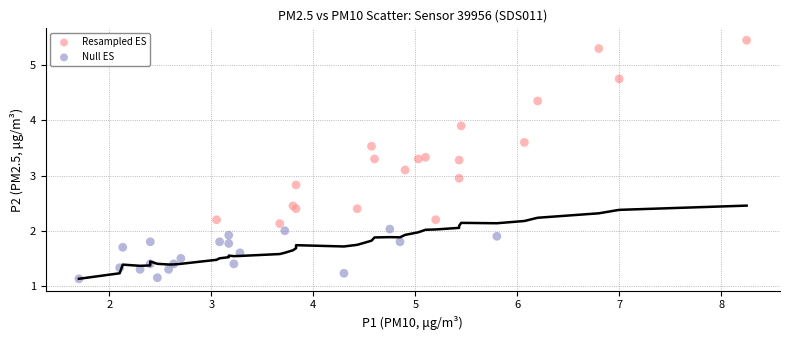

What are all the series names shown in the legend?

Resampled ES, Null ES